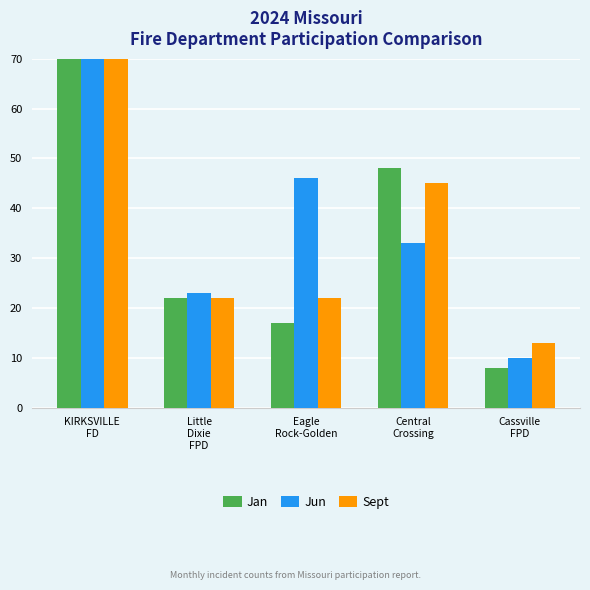

How many bars are there in each group?

3